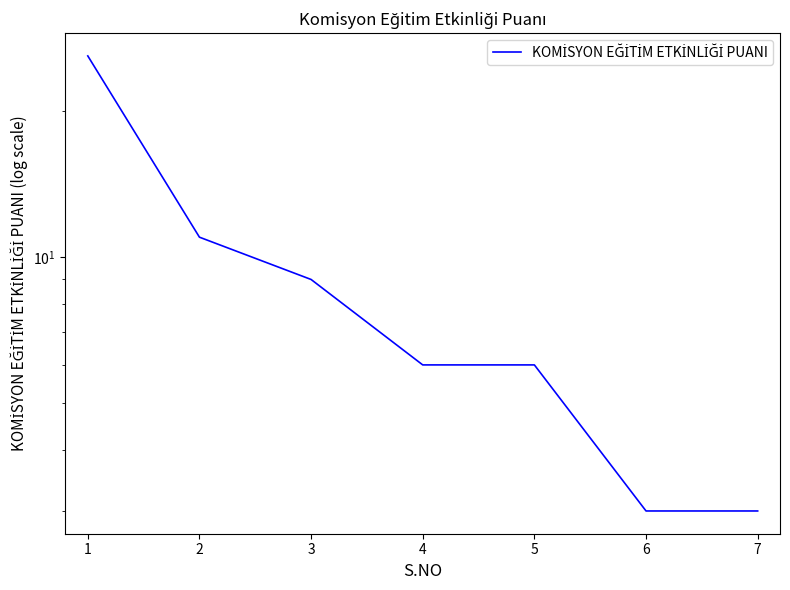

Rank the categories by value from lowest to highest.

6, 7, 4, 5, 3, 2, 1